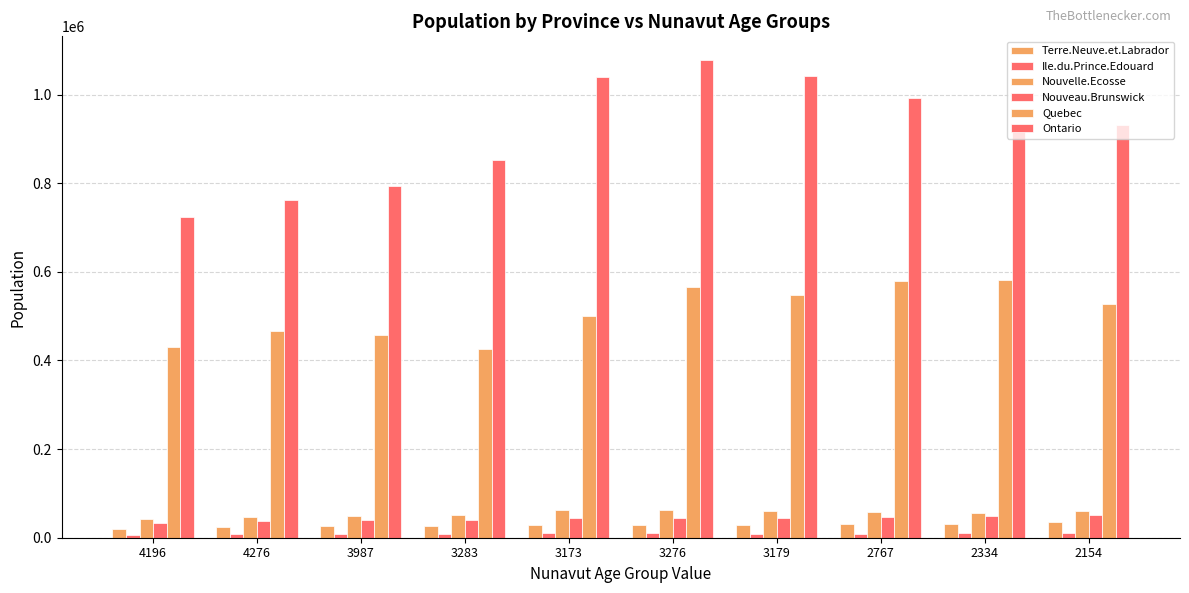

Reading left to right, extract all data points from this chart.

Terre.Neuve.et.Labrador: 20402	23376	26186	26994	28910	28076	28942	30151	31426	35754
Ile.du.Prince.Edouard: 7199	8248	8966	9340	11577	10321	9212	9314	9586	10231
Nouvelle.Ecosse: 42443	46177	48170	50776	61556	63359	61264	58683	56907	61194
Nouveau.Brunswick: 33582	38199	40354	40662	43490	43981	44703	46655	48179	51551
Quebec: 430250	465890	457420	426496	499370	564669	548066	578273	581724	527233
Ontario: 723016	762654	792947	852405	1039661	1077433	1041952	992844	921378	932058